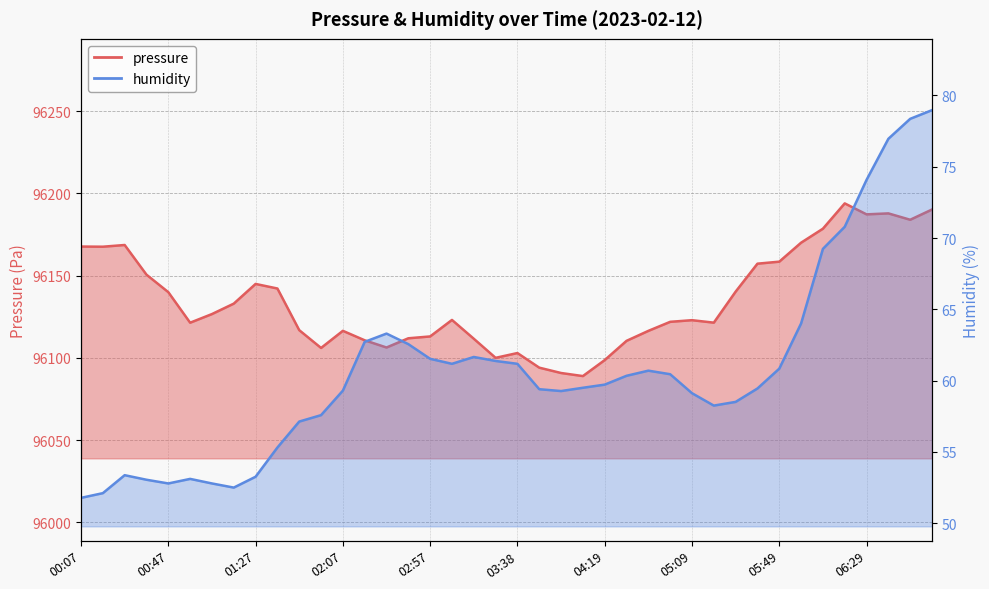

The humidity series shows 63.3 at 02:37. True or false?

True